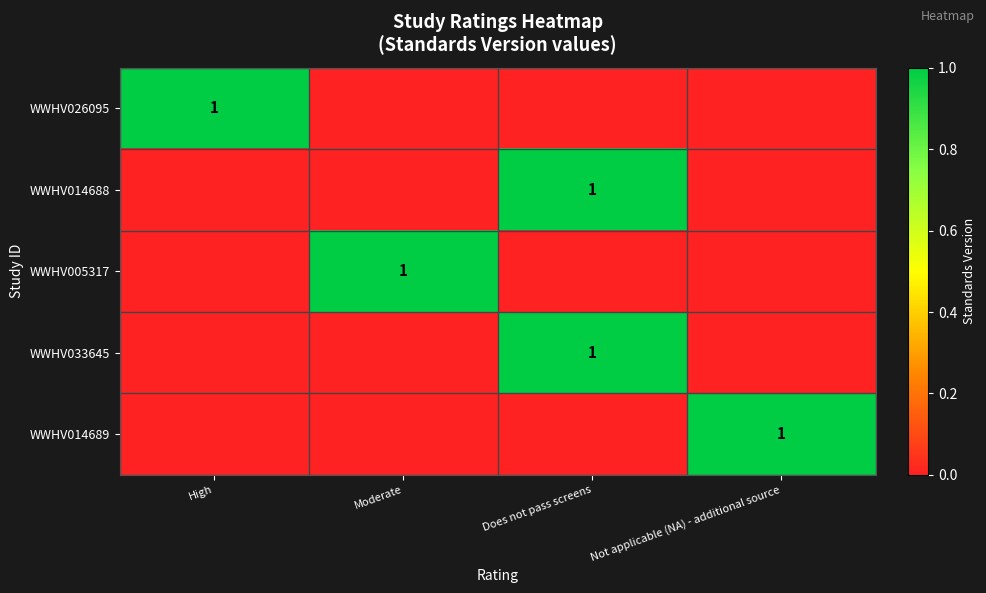

The value of WWHV005317 at Moderate is 1. True or false?

True